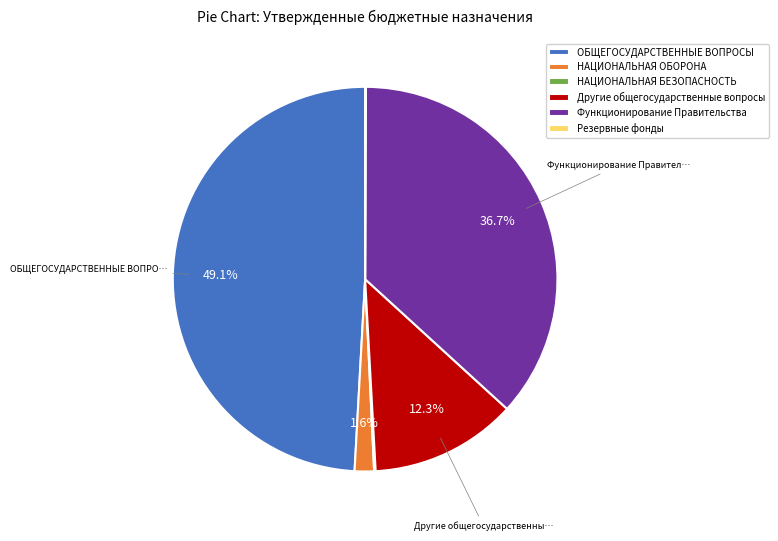

What percentage is the НАЦИОНАЛЬНАЯ ОБОРОНА slice, to the nearest percent?

2%